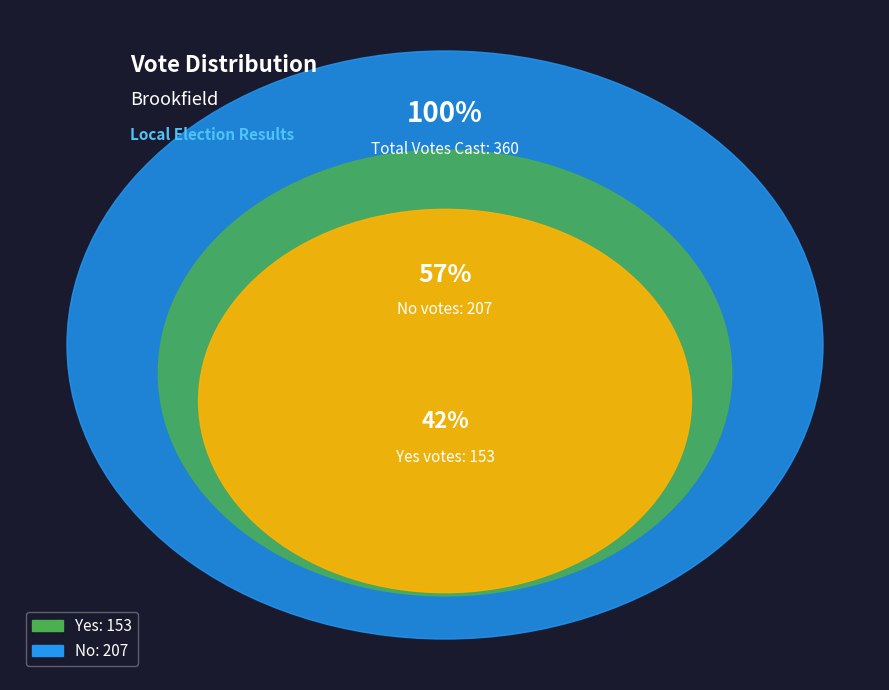

To the nearest percent, what is the difference between the largest and smallest slice percentages?

15%